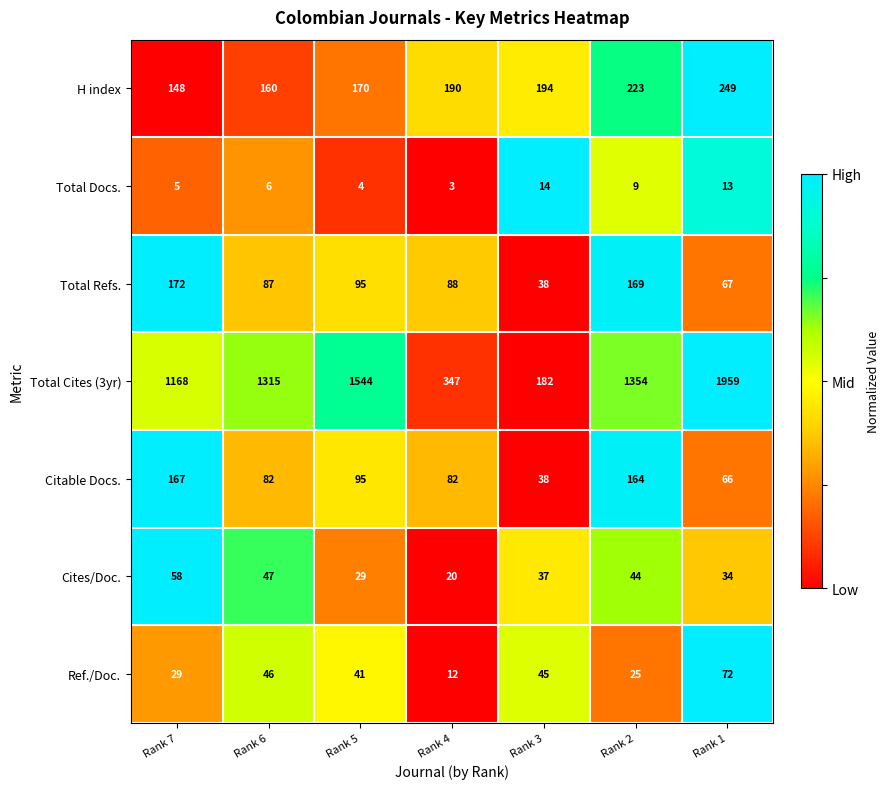

Between Rank 7 and Rank 1, which series saw the biggest shift?

Total Cites (3yr)